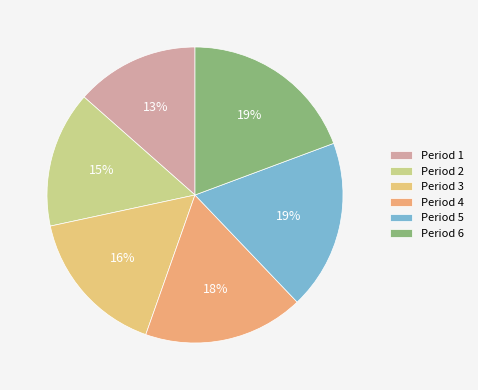

Is it true that Period 2 is 15% of the pie?

True